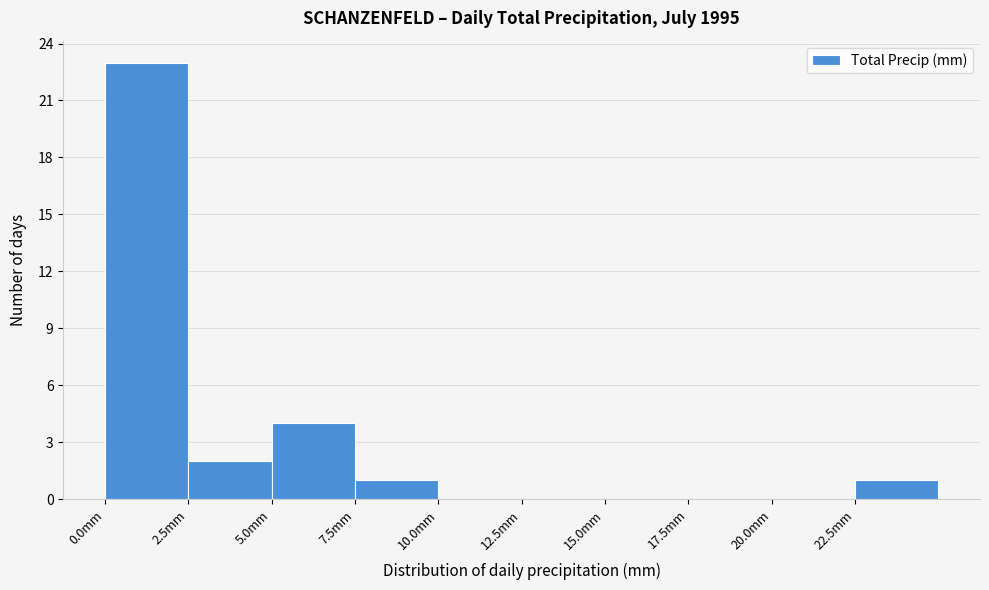

How tall is the bar that spans 22.5 to 25.0 on the x-axis? The values are not printed on the chart, so give them approximately, as read against the axis.

1